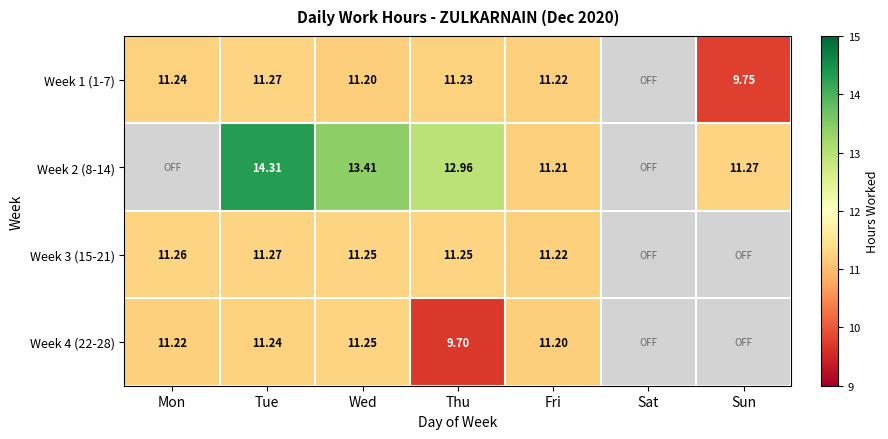

At which category is the sum across all series the highest?

Tue